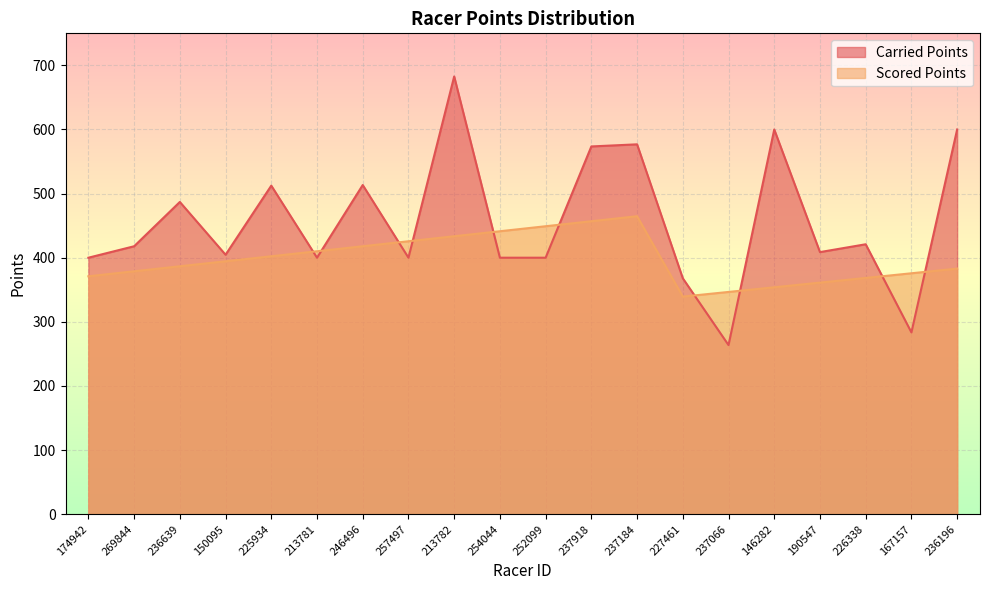

Which series changed the most between 236639 and 236196?

Carried Points